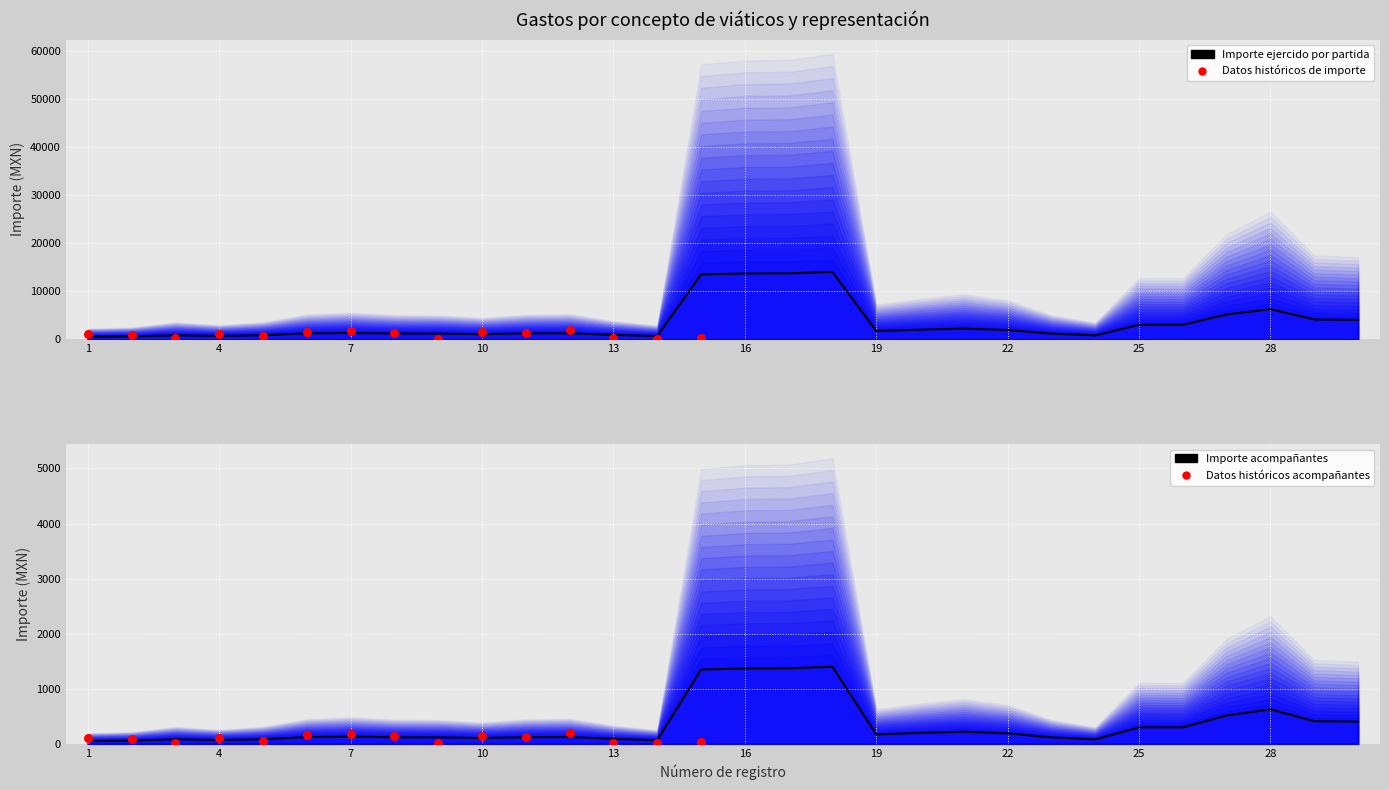

Which series contains the highest Y value?

Importe ejercido por partida